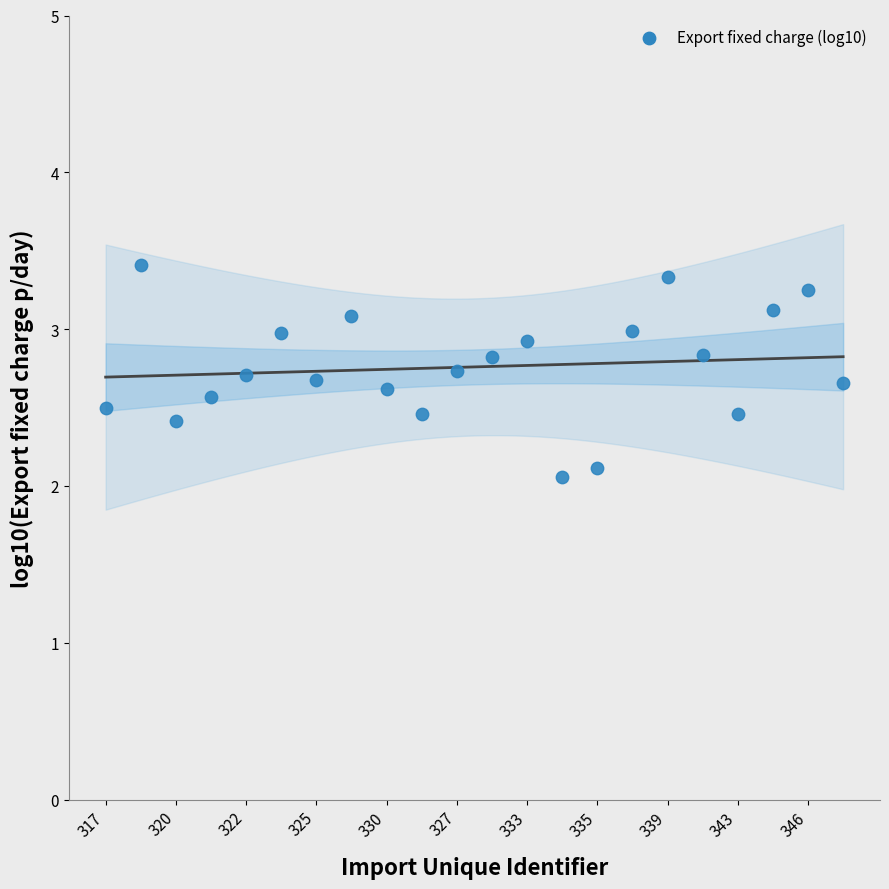

What Y value in the scatter plot is closest to 2?

2.1